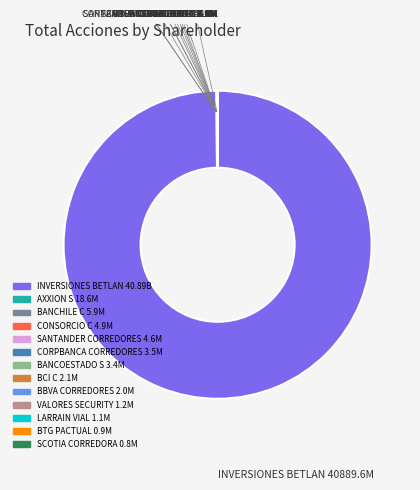

Does any single category account for the majority?

Yes